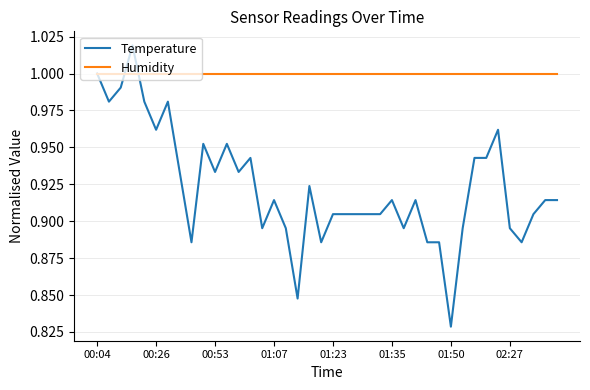

True or false: Temperature has more than 2 interior local peaks.

True